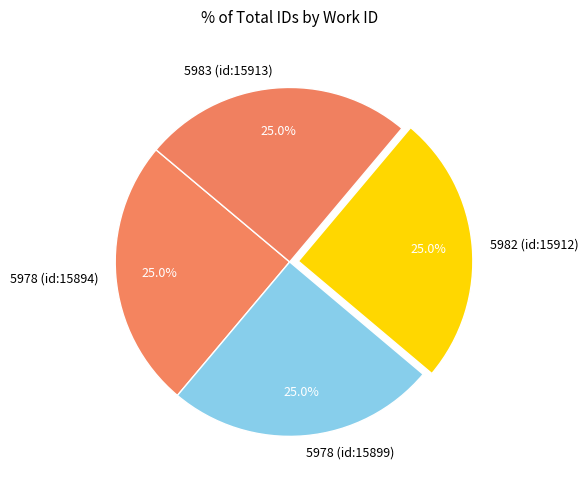

The 5982 (id:15912) slice represents 11% of the pie. True or false?

False